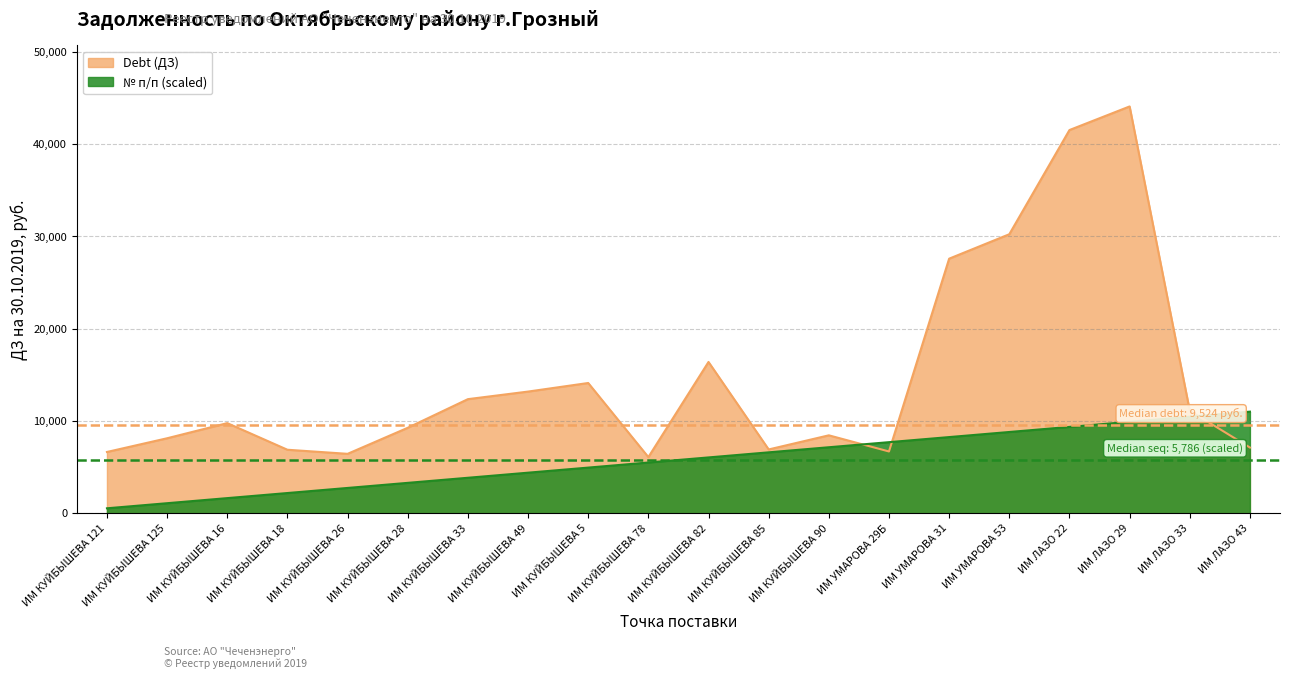

What is the value of the Addresses point at the 14th from the left?

7714.3